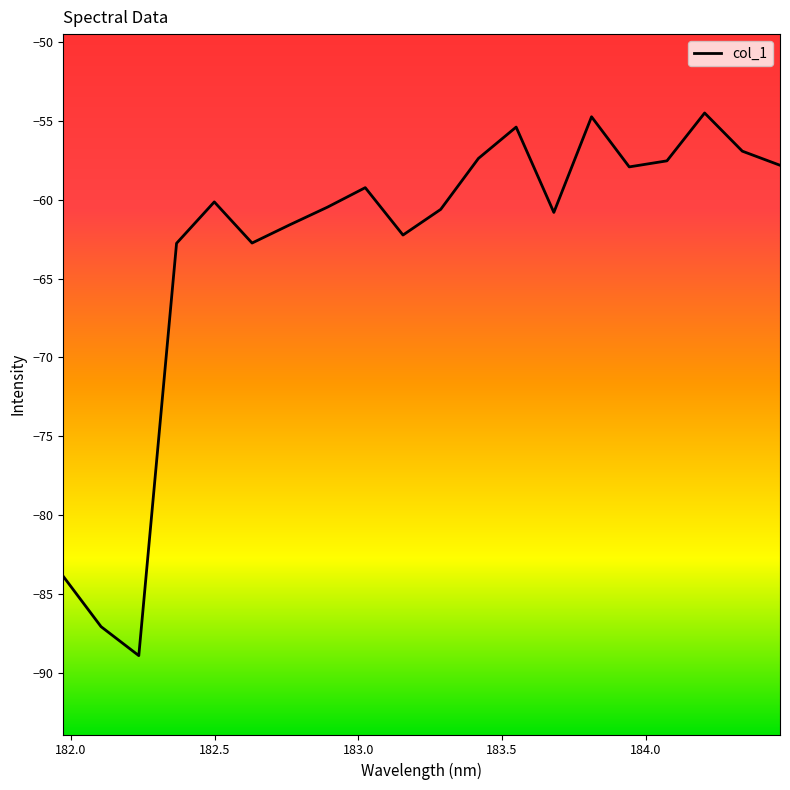

What is the difference between the maximum and minimum values?

34.4